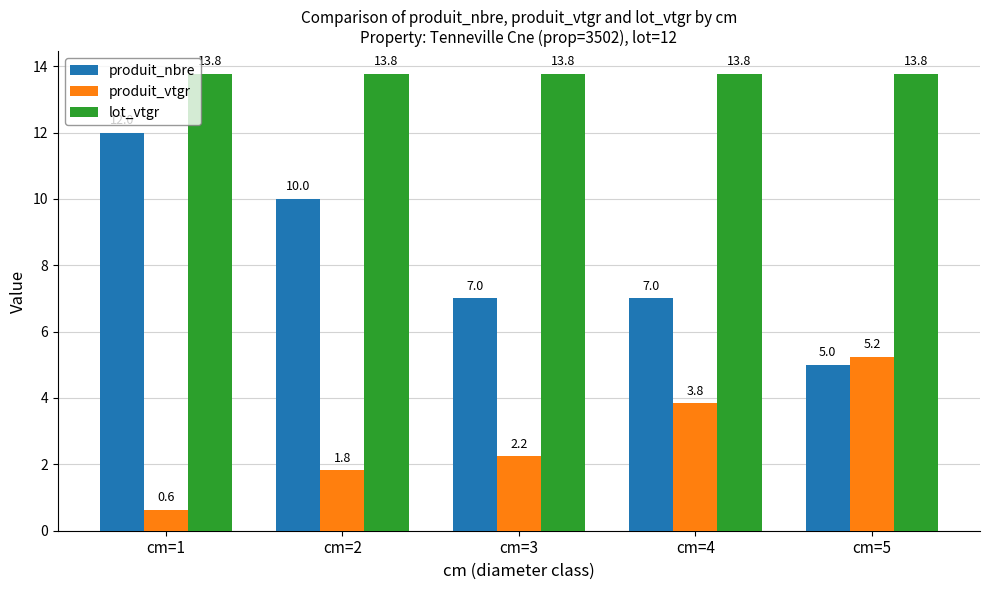

Which series has the largest range (max minus min)?

produit_nbre